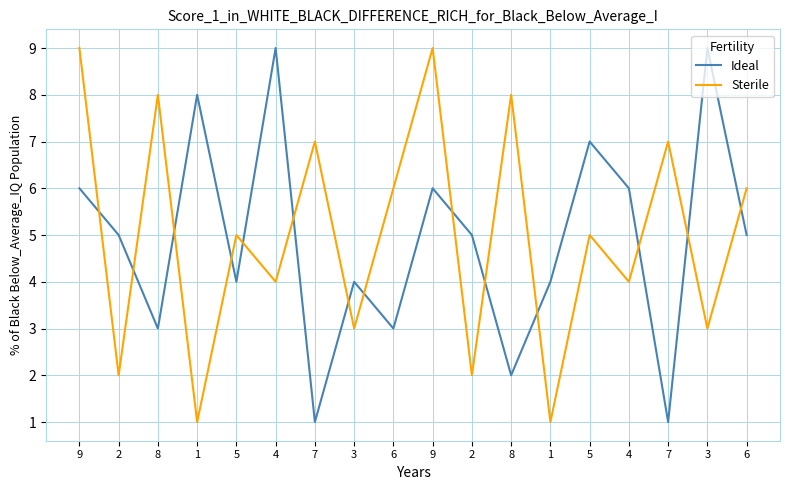

Is this an area chart (filled region under the line)?

No